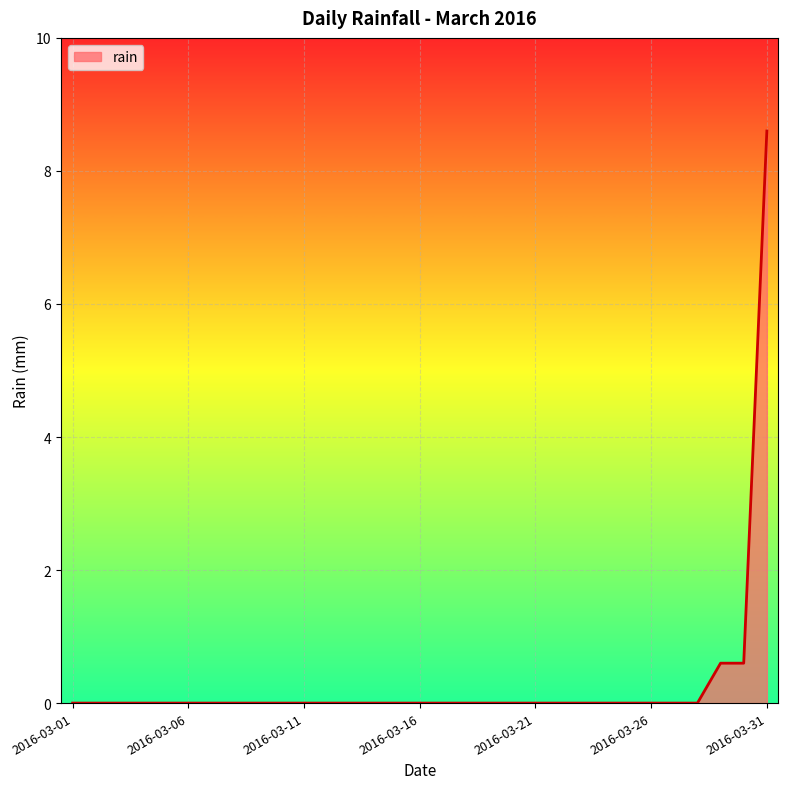

Reading left to right, extract all data points from this chart.

0.0	0.0	0.0	0.0	0.0	0.0	0.0	0.0	0.0	0.0	0.0	0.0	0.0	0.0	0.0	0.0	0.0	0.0	0.0	0.0	0.0	0.0	0.0	0.0	0.0	0.0	0.0	0.0	0.6	0.6	8.6